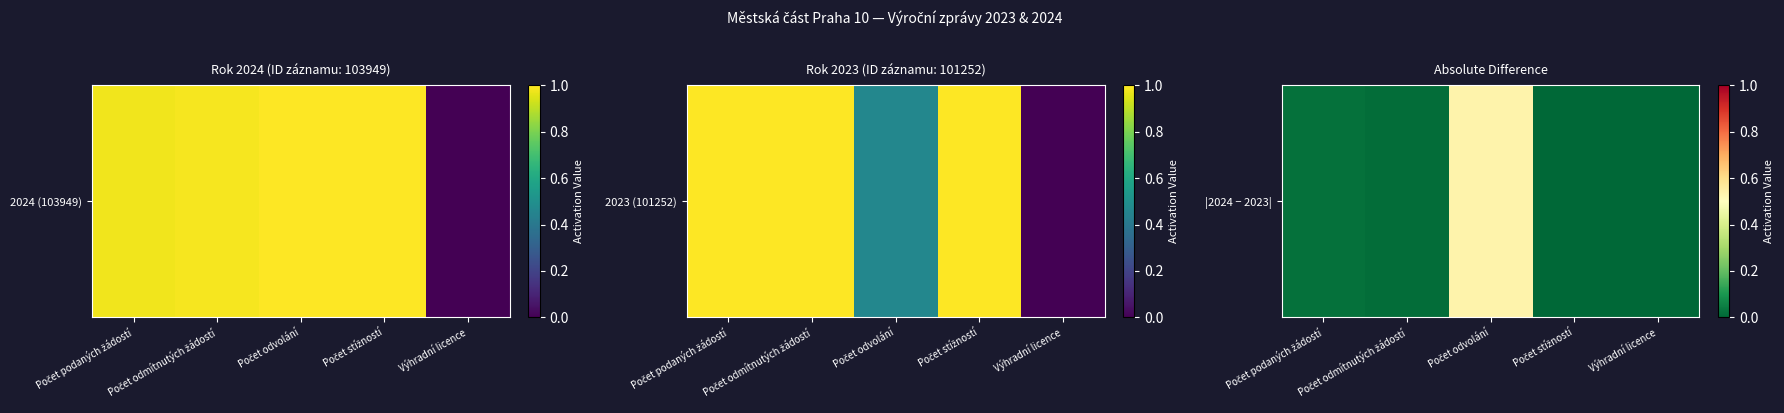

What is the average value?

0.1